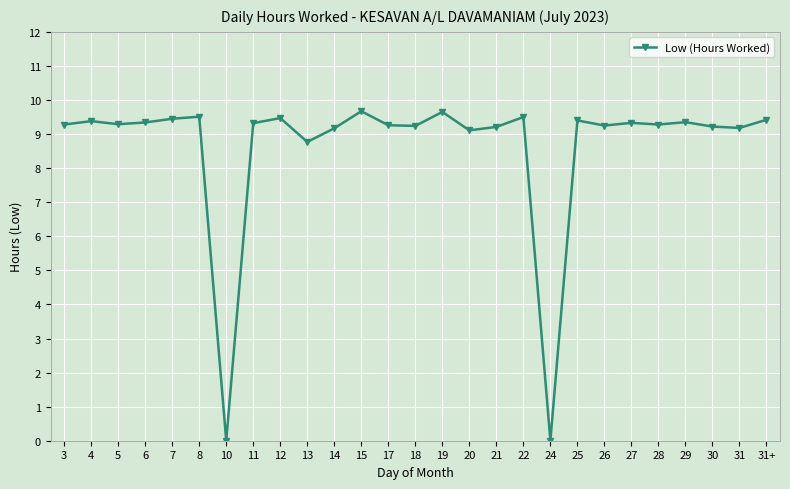

What is the difference between the maximum and minimum values?

9.7